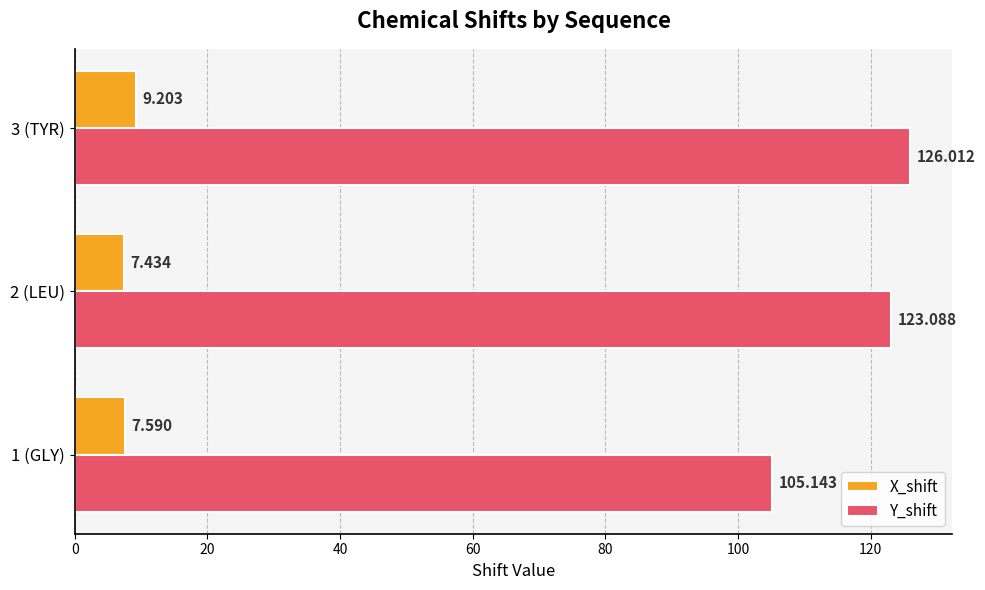

What is the average value of the X_shift series?

8.1